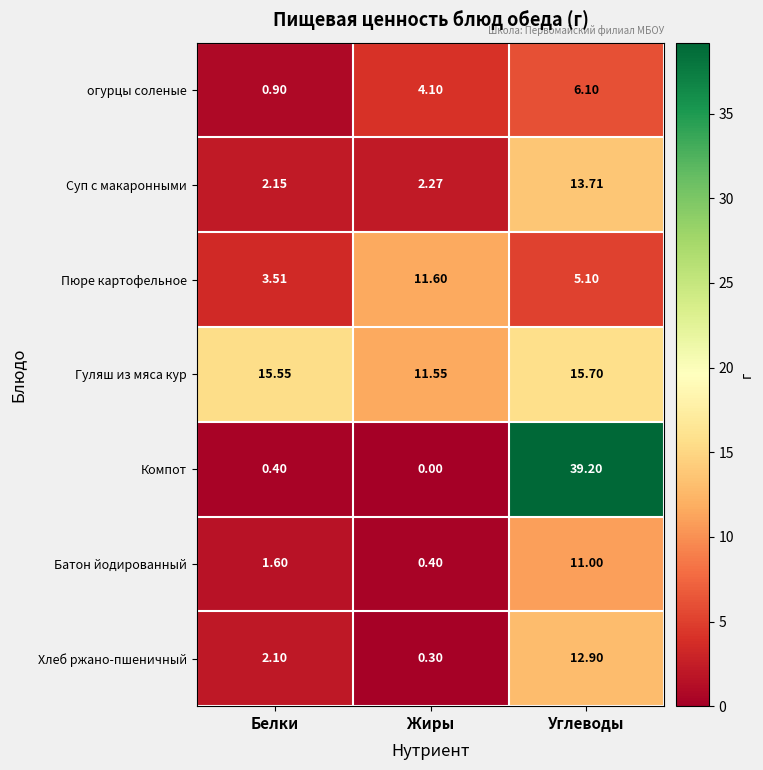

At which label is Батон йодированный closest to 5?

Белки